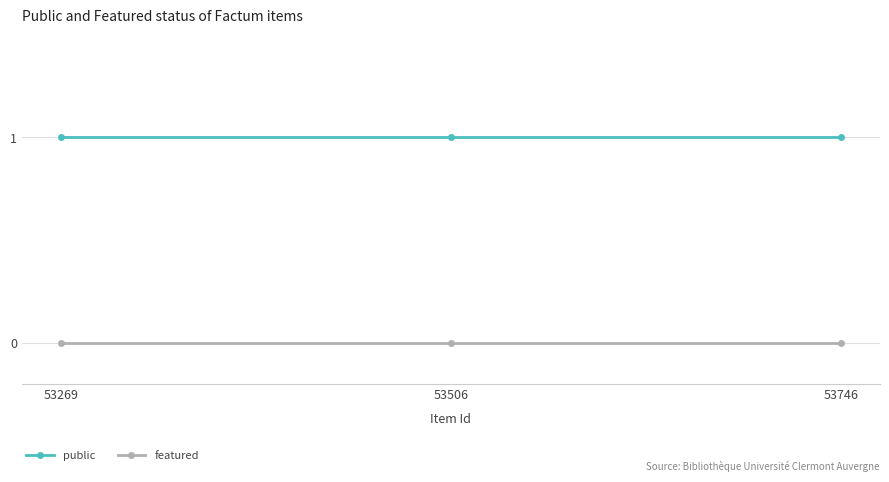

What is the total value across all series at 53746?

1